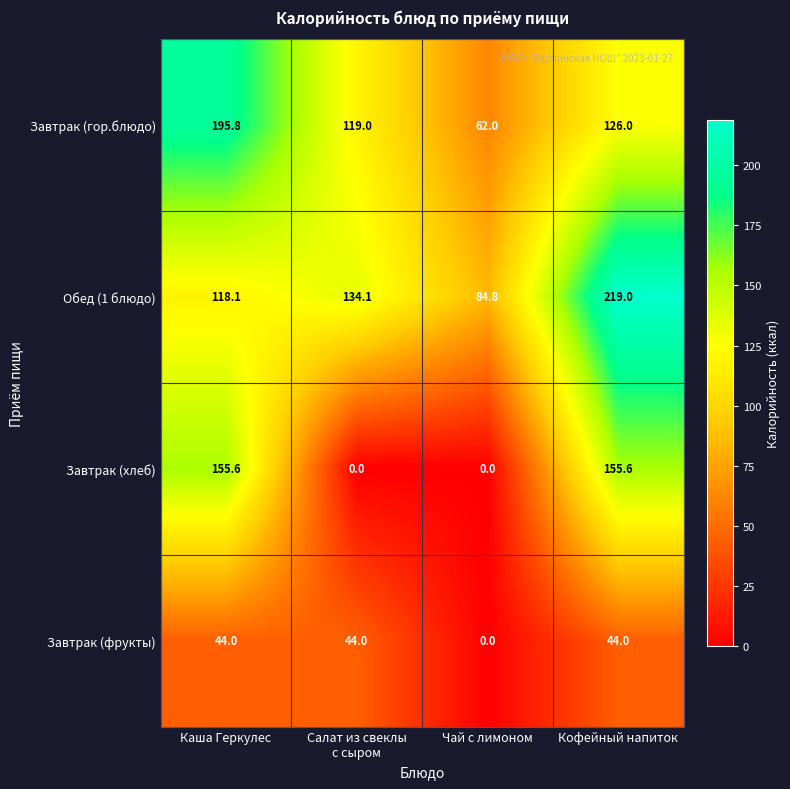

At which label is Завтрак (гор.блюдо) closest to 128?

Кофейный напиток